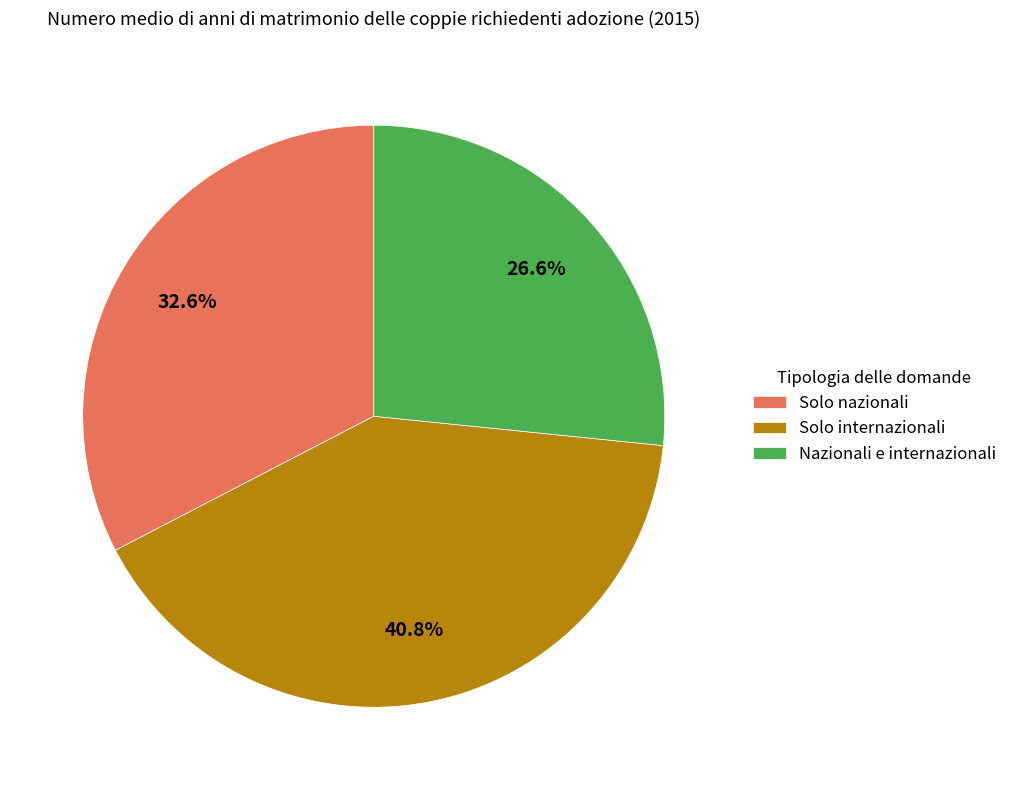

Which has a higher value, Solo internazionali or Solo nazionali?

Solo internazionali